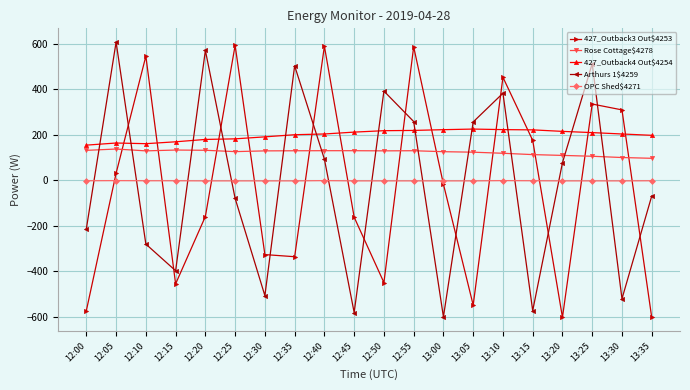

Where is the first local maximum for 427_Outback3 Out$4253?

12:10